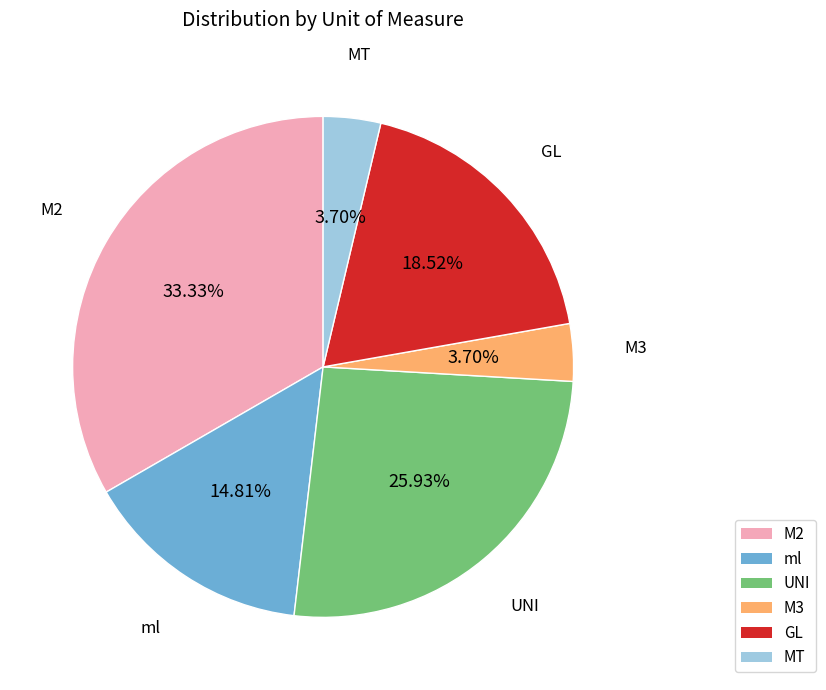

Is the sum of M3 and MT greater than half?

No